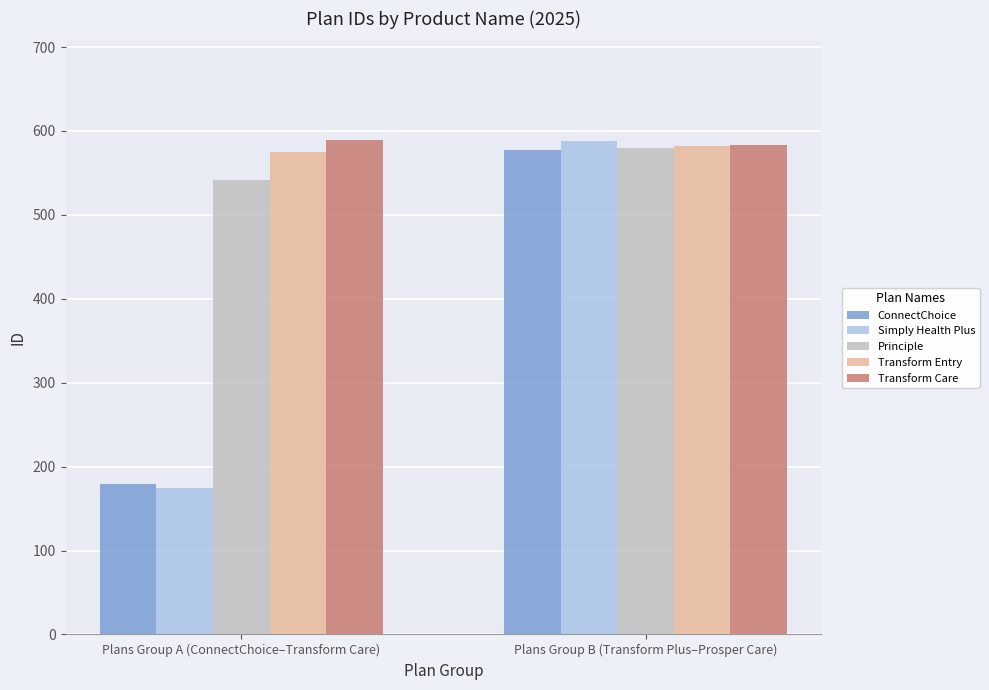

Does the chart contain stacked bars?

No